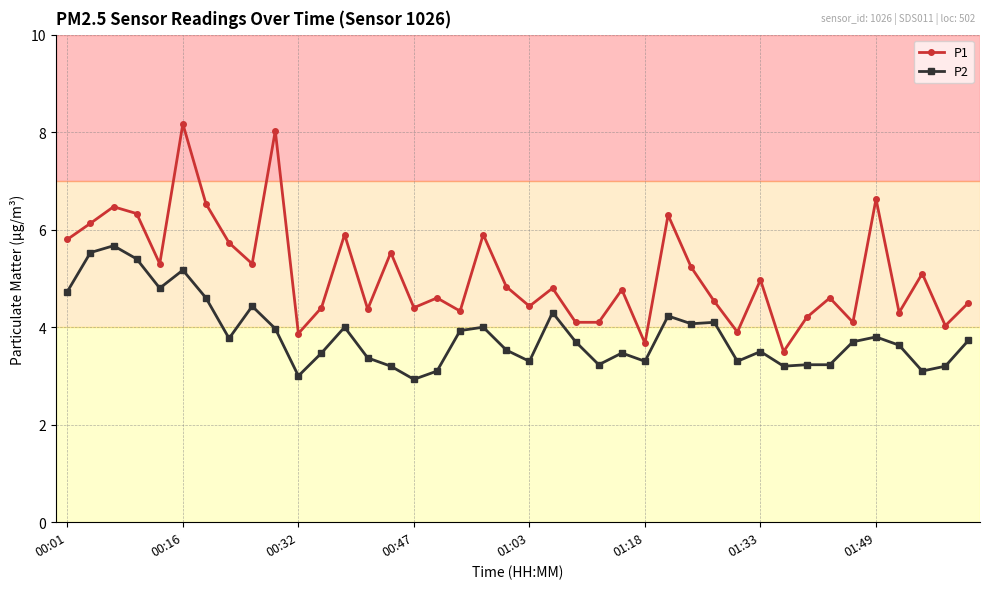

Which series has the widest spread of values?

P1